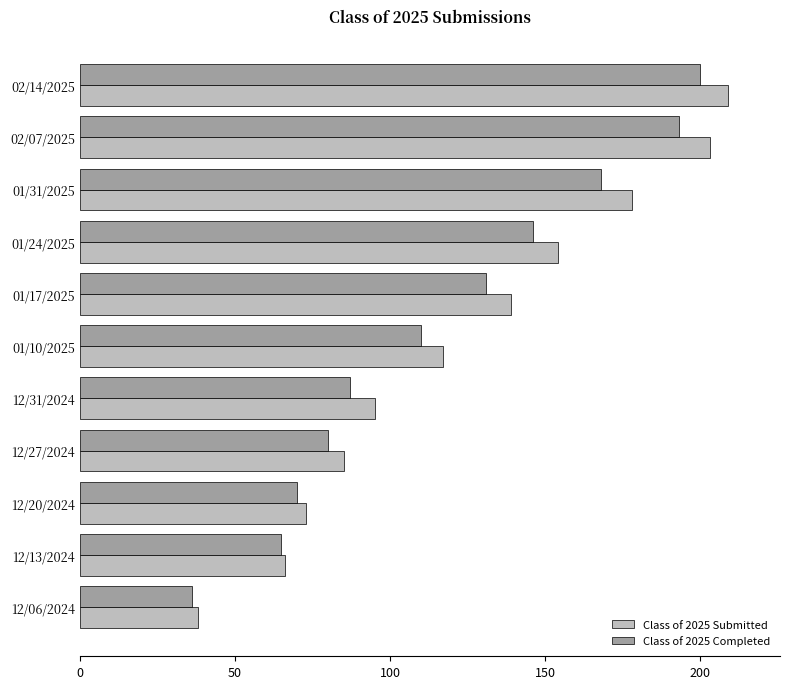

List the series in order of their peak value, lowest first.

Class of 2025 Completed, Class of 2025 Submitted